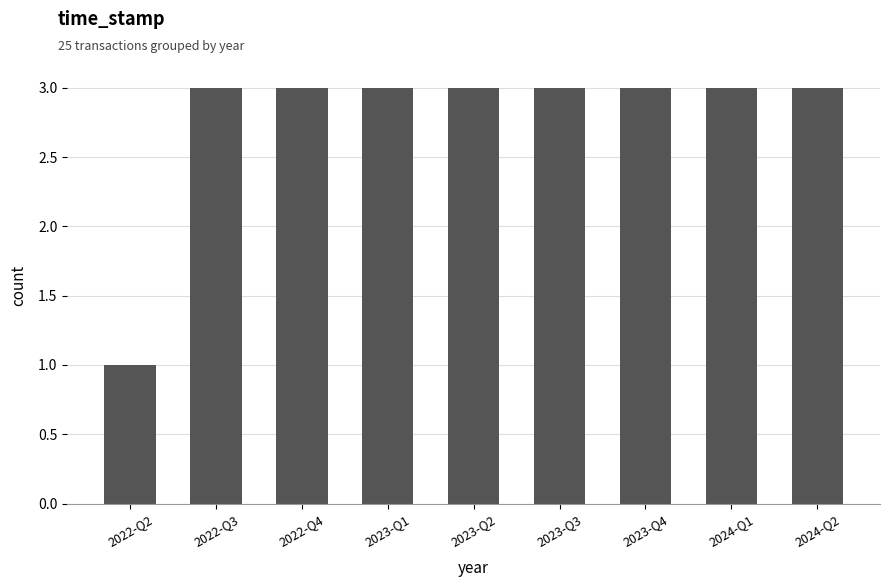

What is the label of the 7th bar from the left?

2023-Q4